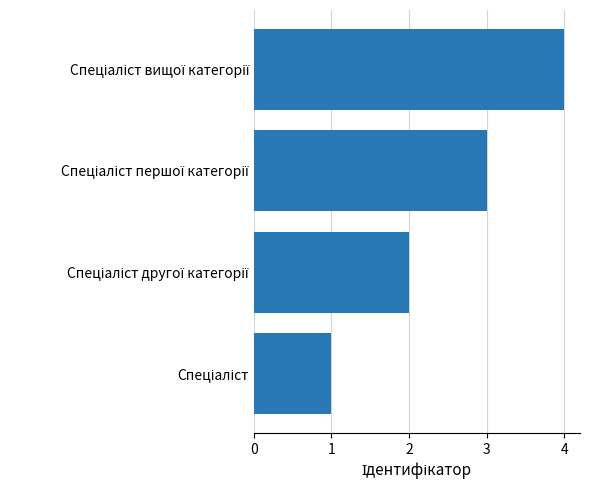

What is the maximum value shown in the chart?

4